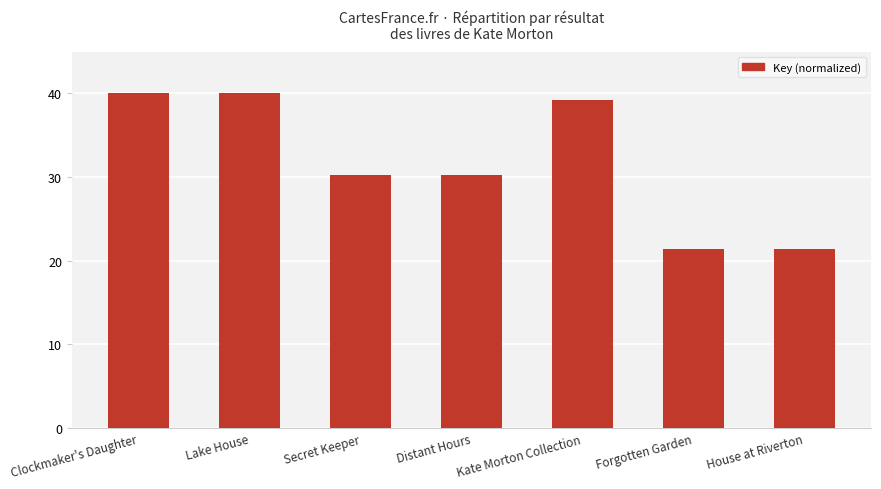

Reading left to right, list all the values displayed in this chart.

40.0	40.0	30.2	30.2	39.2	21.4	21.4